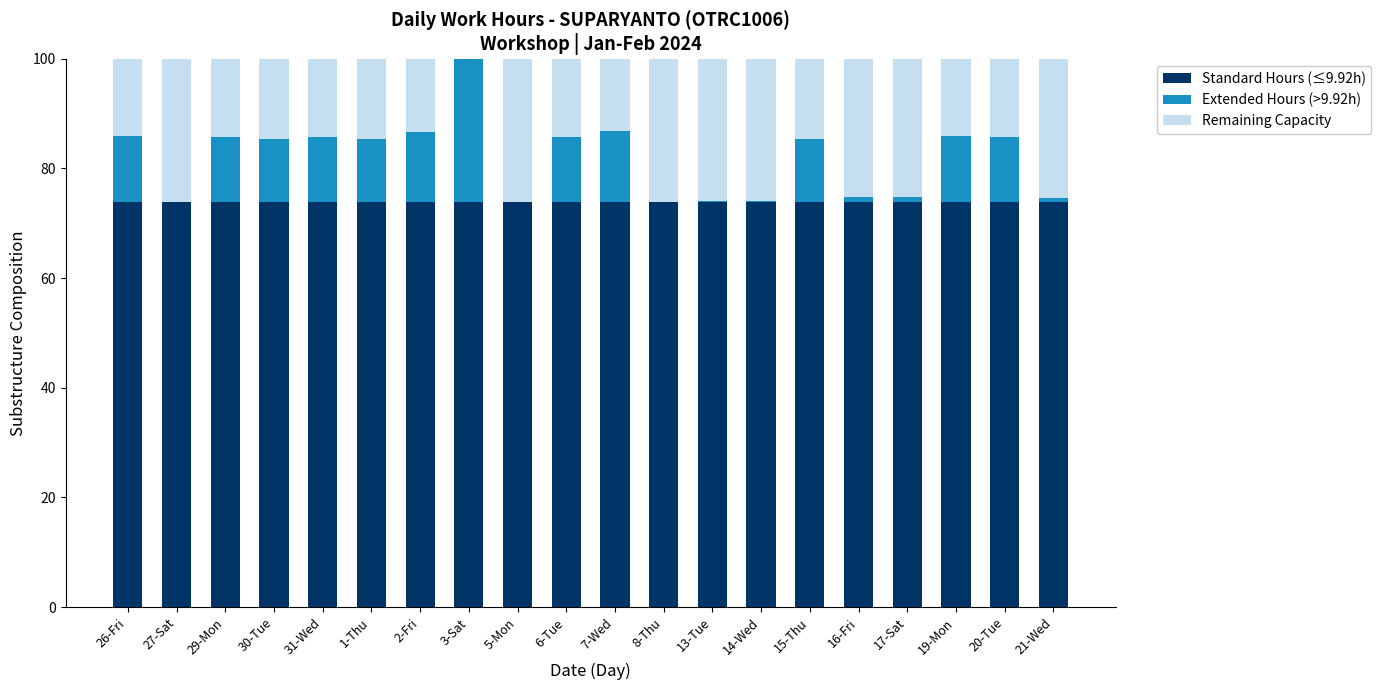

Is it true that Standard Hours (≤9.92h) equals 115.2 at 27-Sat?

False